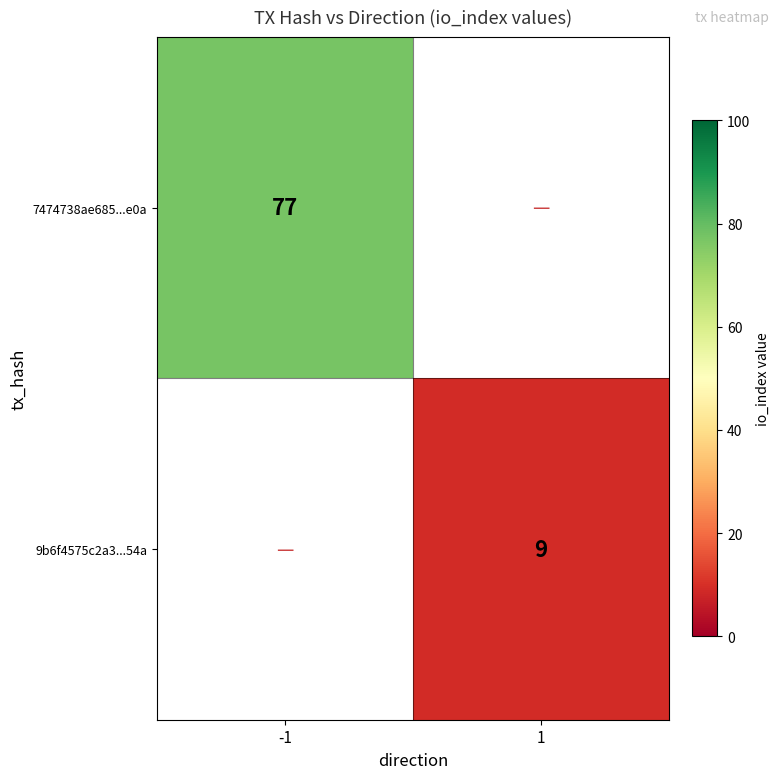

At how many categories does at least one series exceed 39?

1